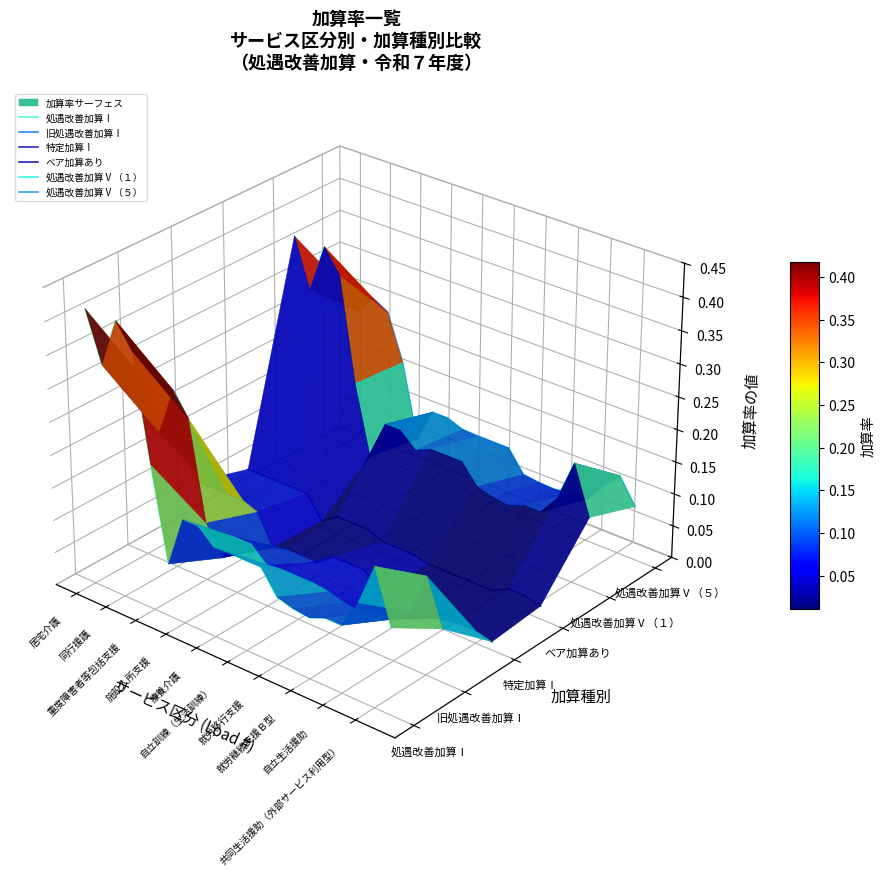

What are all the series names shown in the legend?

処遇改善加算Ⅰ, 旧処遇改善加算Ⅰ, 特定加算Ⅰ, ベア加算あり, 処遇改善加算Ⅴ（１）, 処遇改善加算Ⅴ（５）